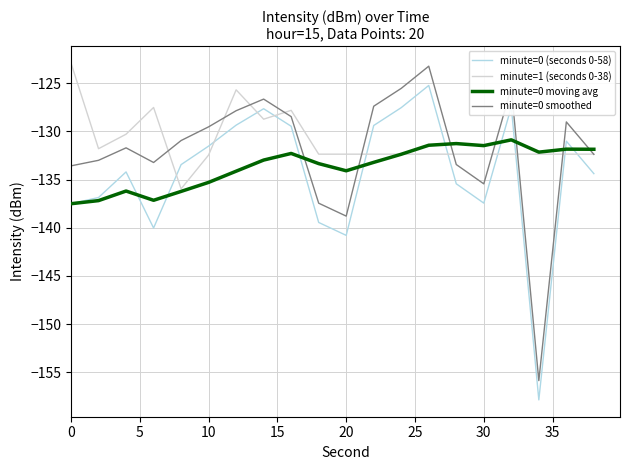

True or false: minute=0 (seconds 0-58) and minute=1 (seconds 0-38) intersect in this chart.

True